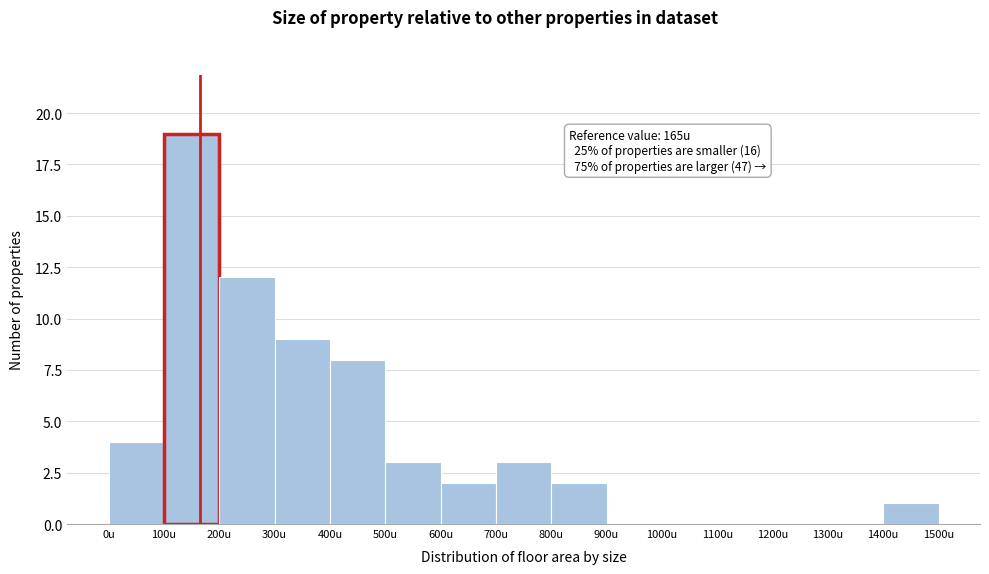

Over which range of the x-axis is the bar tallest?

100 to 200